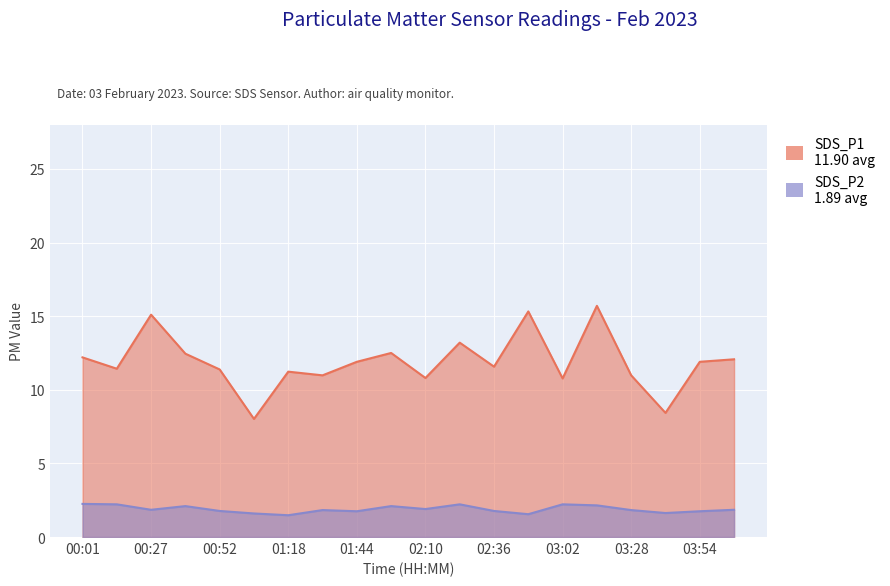

Where is the first local minimum for SDS_P1?

00:14